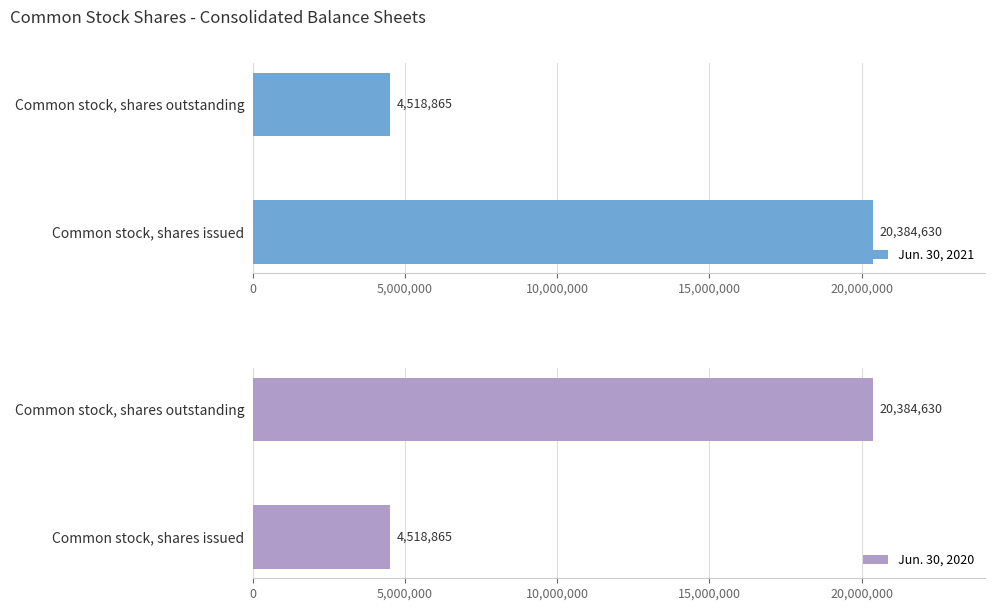

Reading left to right, what are all the values shown in this chart?

Jun. 30, 2021: 20384630	4518865
Jun. 30, 2020: 4518865	20384630